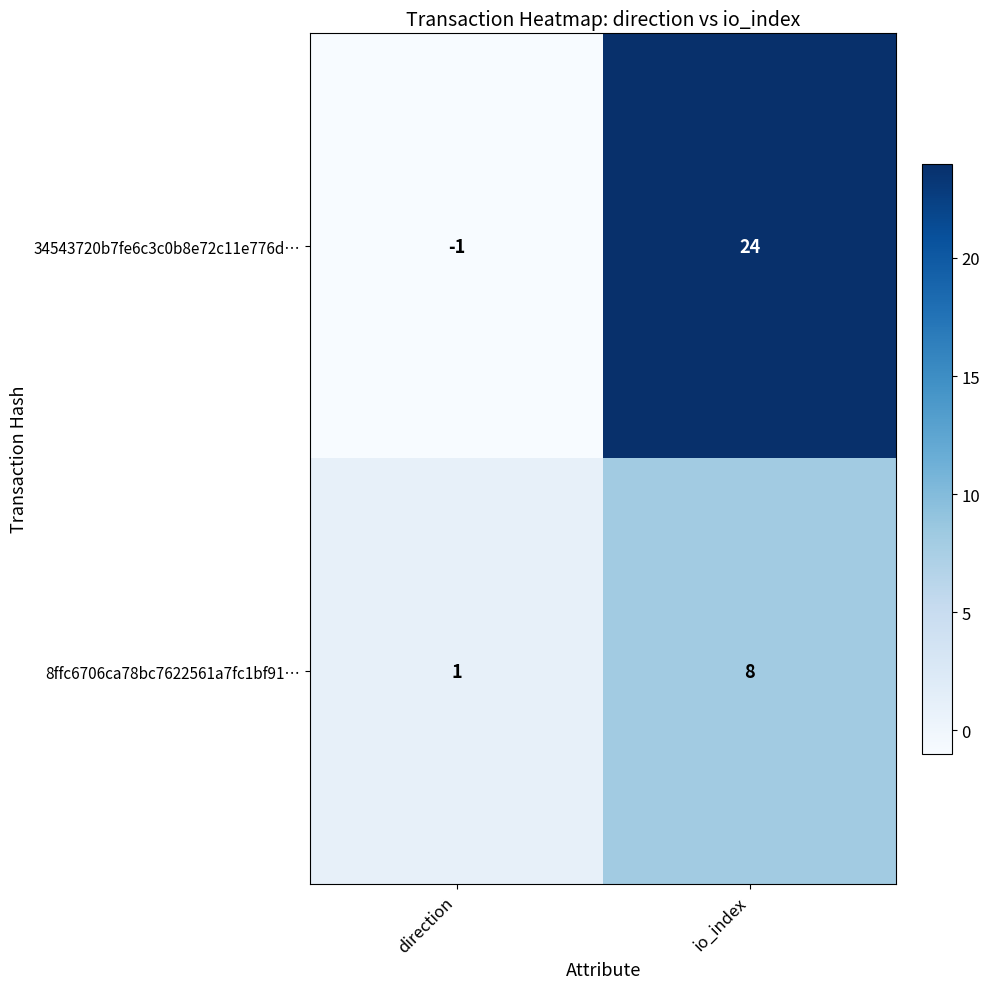

Which series has the largest range (max minus min)?

34543720b7fe6c3c0b8e72c11e776d…